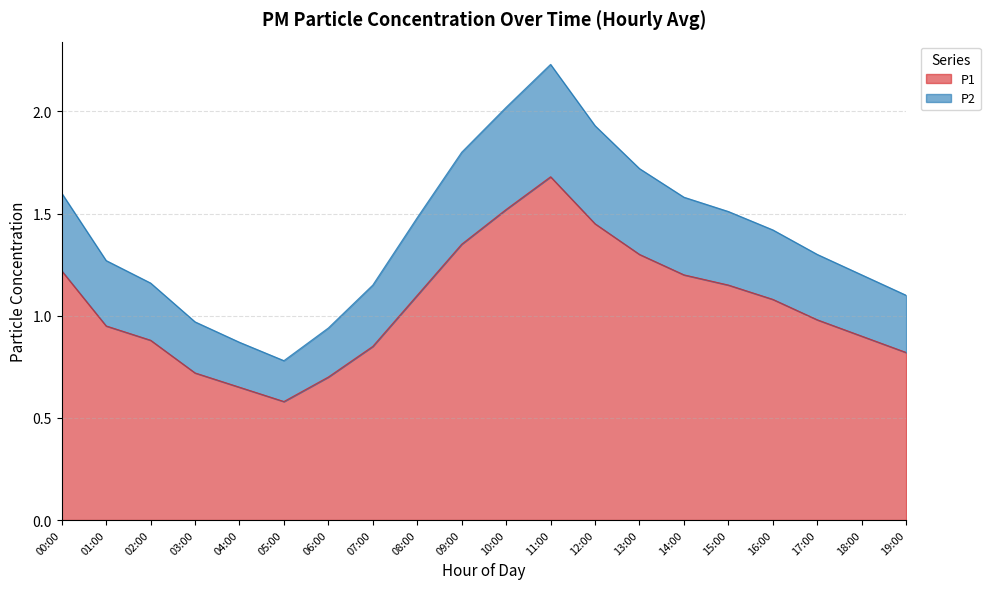

What is the minimum value for P1?

0.6